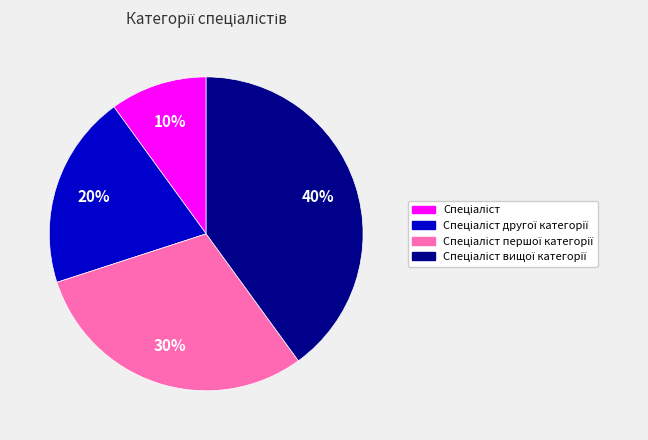

To the nearest percent, what is the difference between the largest and smallest slice percentages?

30%